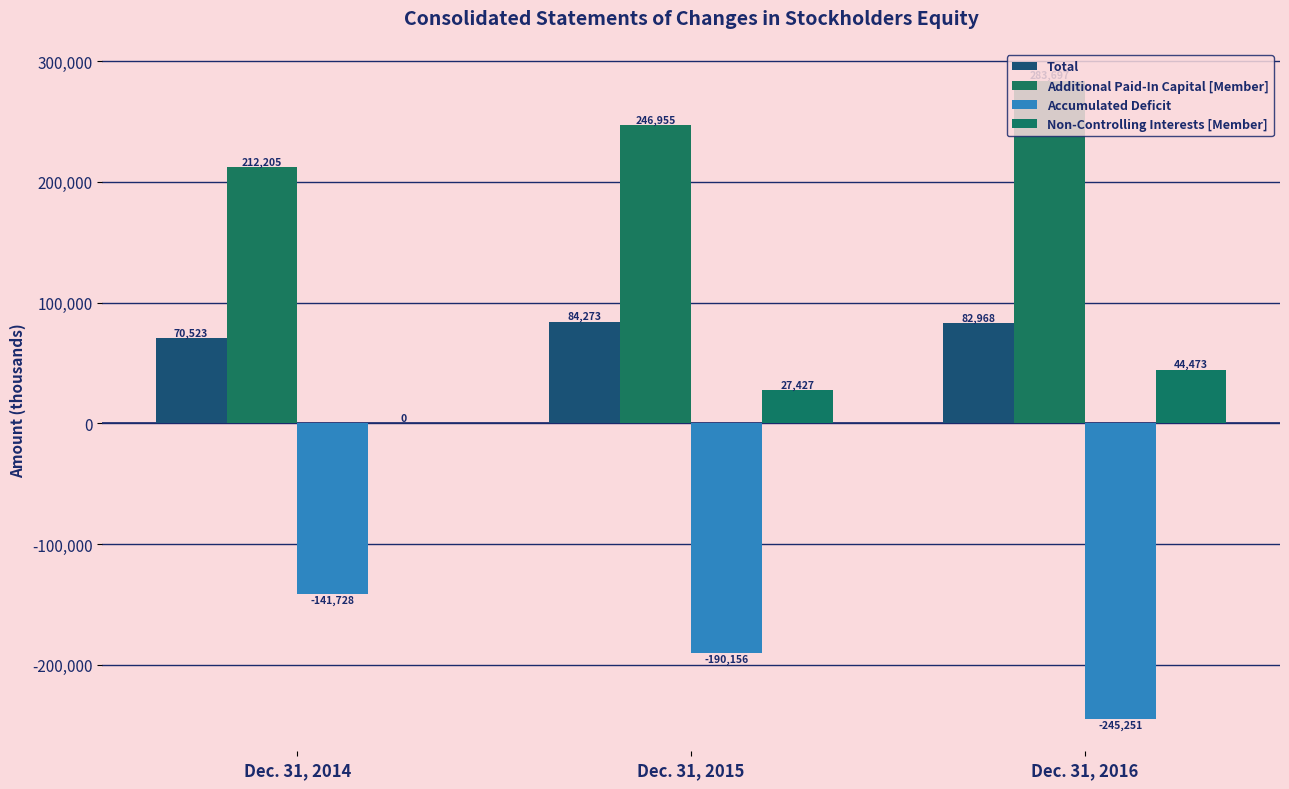

What is the lowest value of the Accumulated Deficit series?

-245251